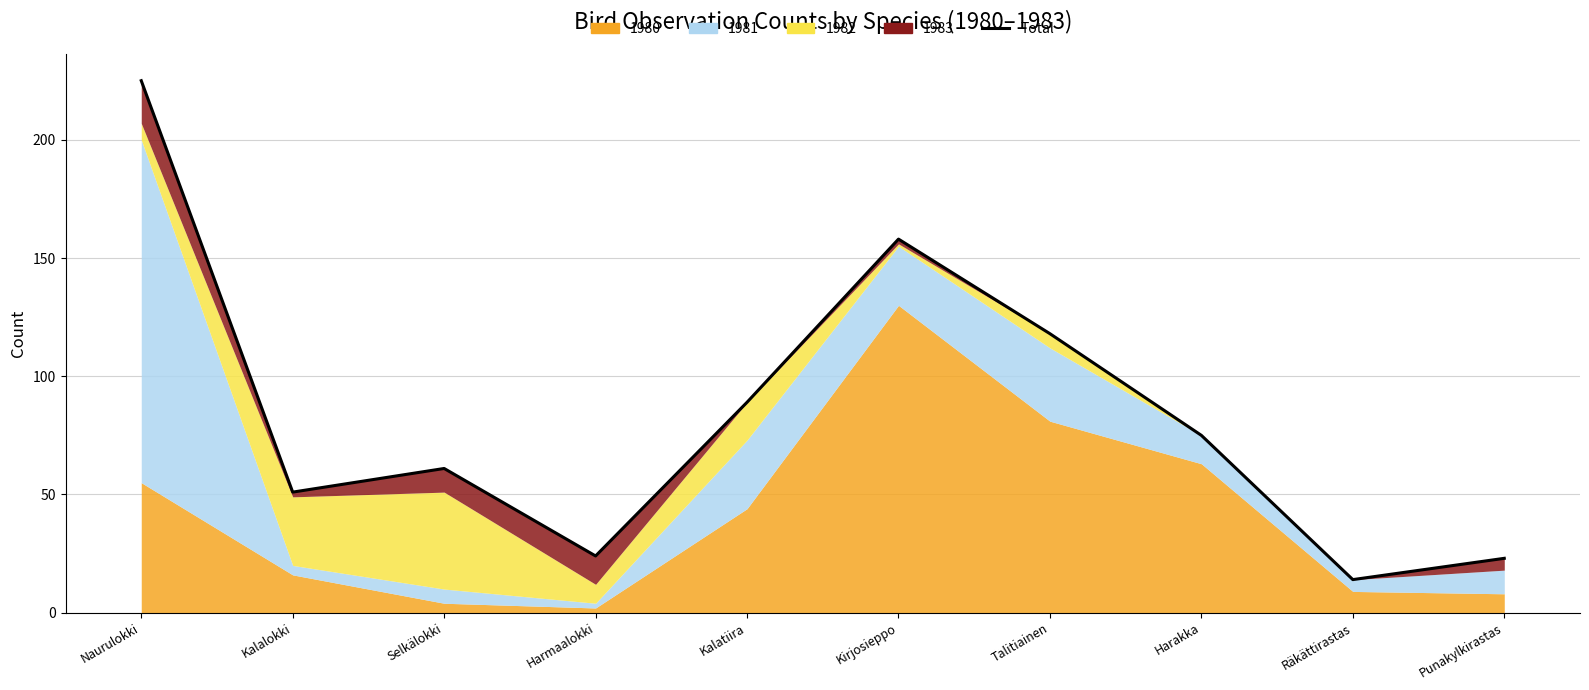

List the labels in order of value, largest first.

Naurulokki, Kirjosieppo, Talitiainen, Kalatiira, Harakka, Selkälokki, Kalalokki, Harmaalokki, Punakylkirastas, Räkättirastas